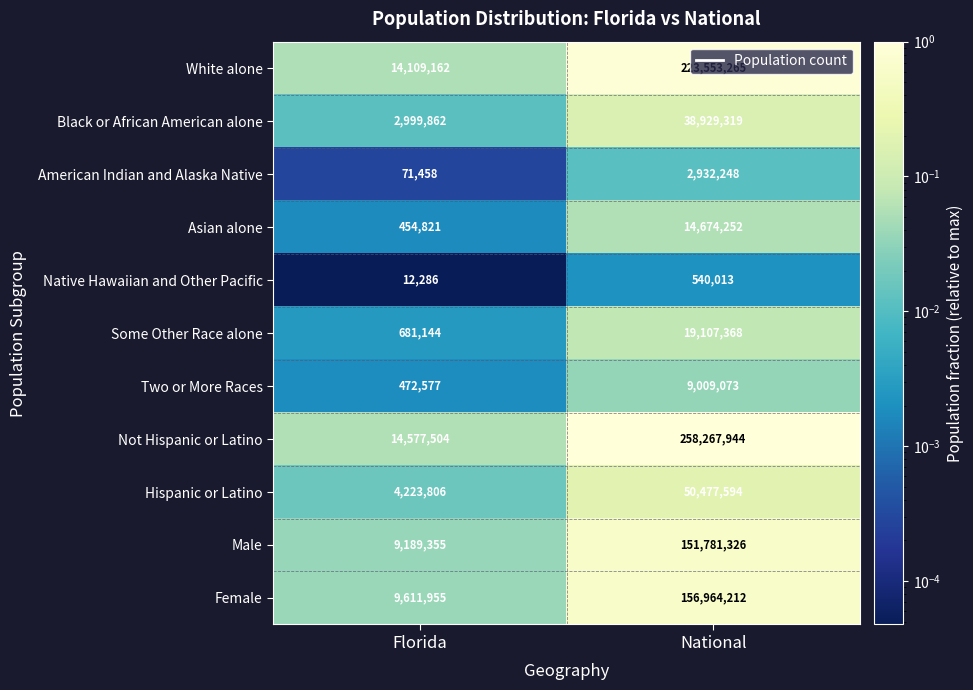

Which category has the highest value in the Black or African American alone series?

National